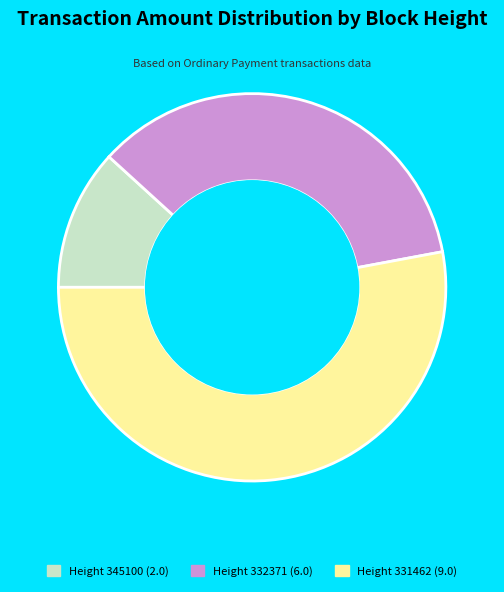

What is the largest slice in the pie chart?

Height 331462 (9.0)